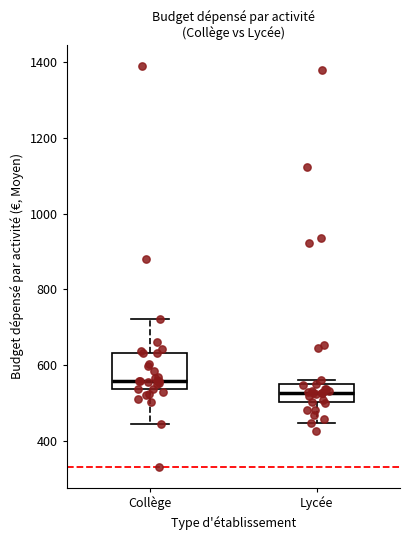

Reading left to right, read every box against the y-axis: the position of its median line, the range the box covers, and the ends of its whiskers. The values are not printed on the chart, so give them approximately, as read against the axis.

Collège: median 560, box 540 to 640, whiskers 440 to 720
Lycée: median 520, box 500 to 560, whiskers 440 to 560 (just above the box's upper edge)